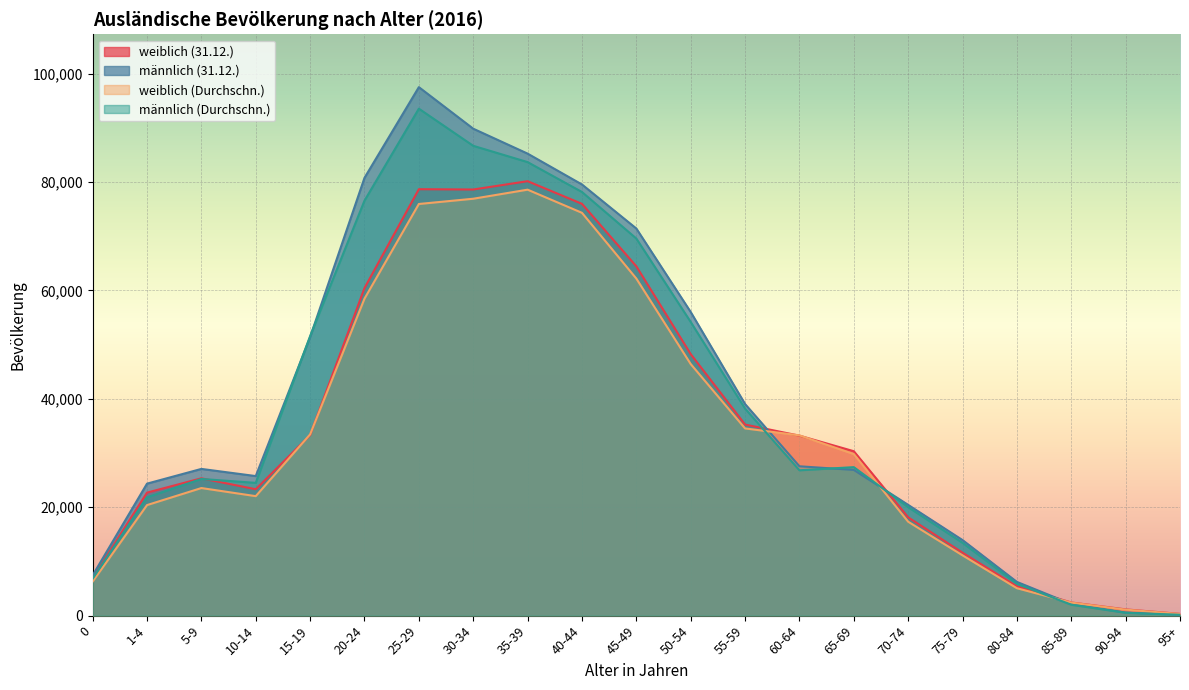

Which series has the largest total across all categories?

männlich (31.12.)